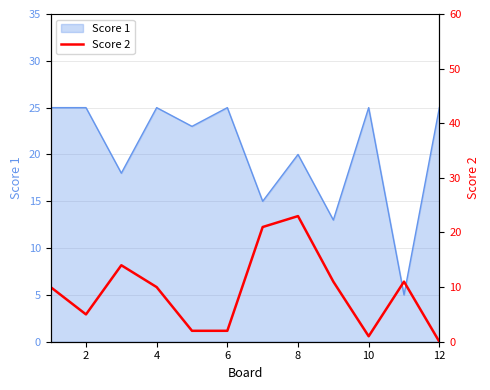

Reading left to right, list all the values displayed in this chart.

10	5	14	10	2	2	21	23	11	1	11	0